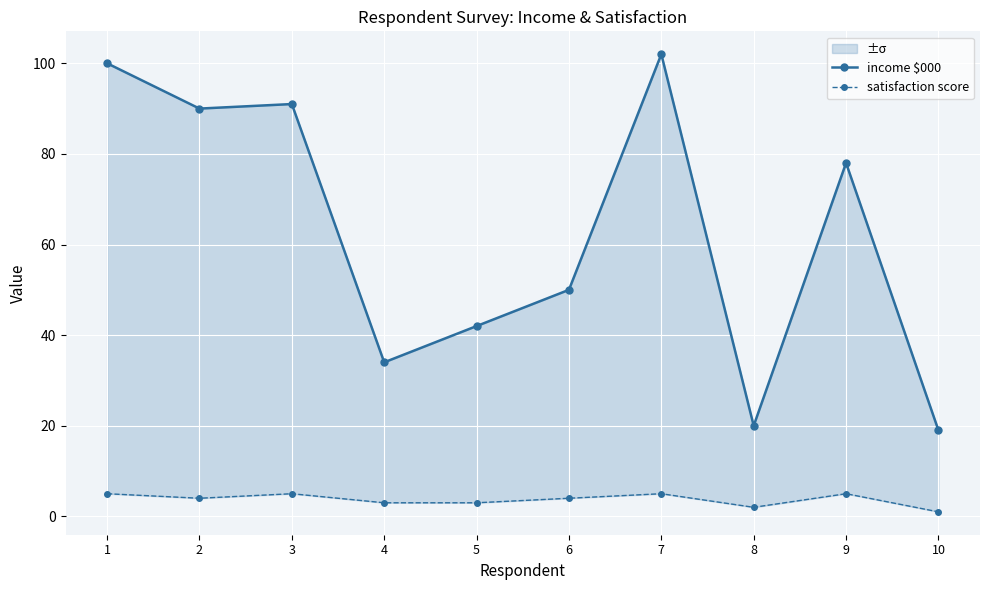

The value of income $000 at 7 is 27. True or false?

False